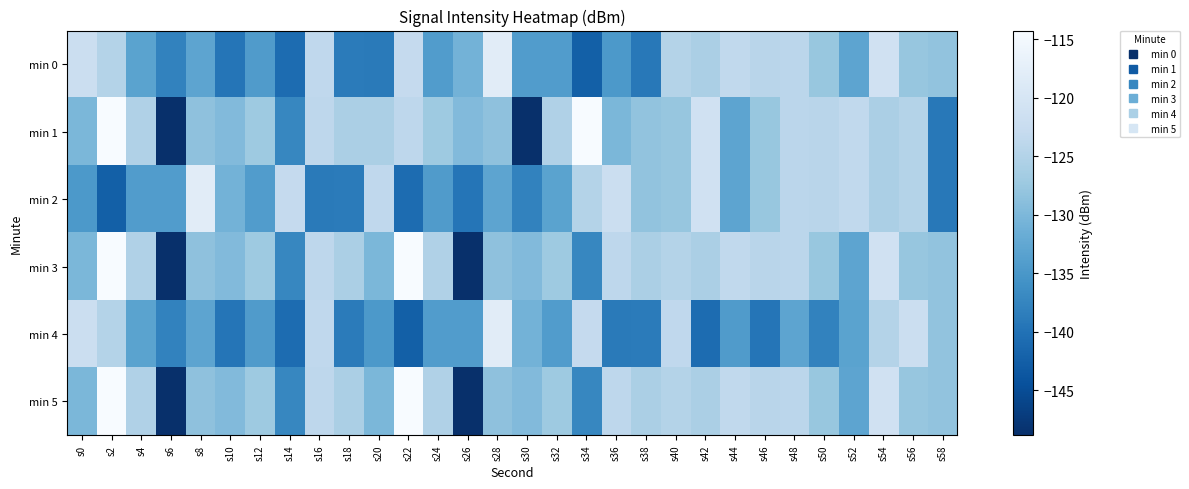

What is the smallest value displayed?

-148.9